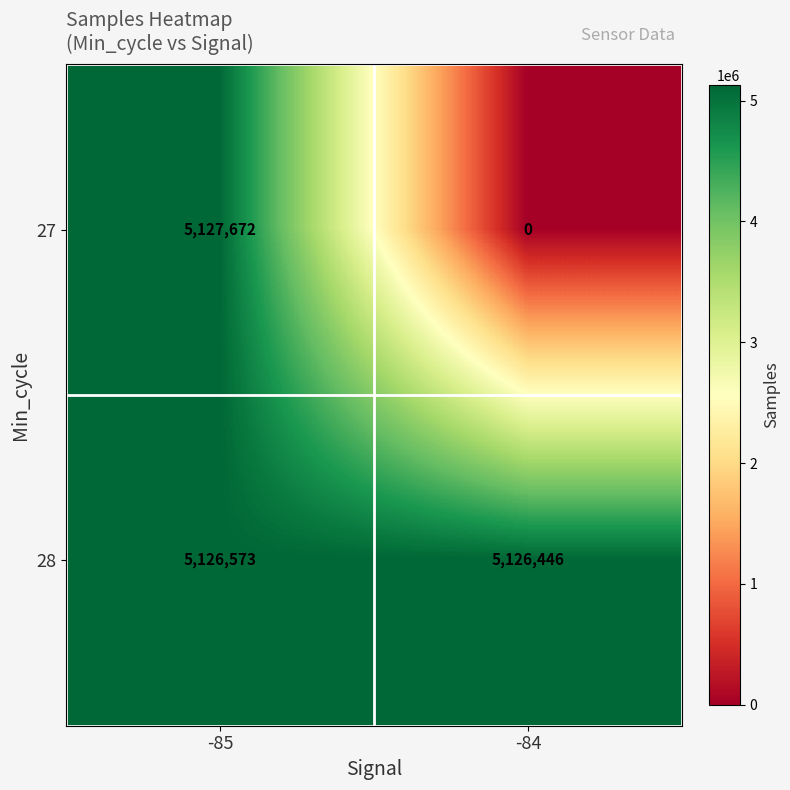

True or false: 27 has a value of 0 at -84.

True